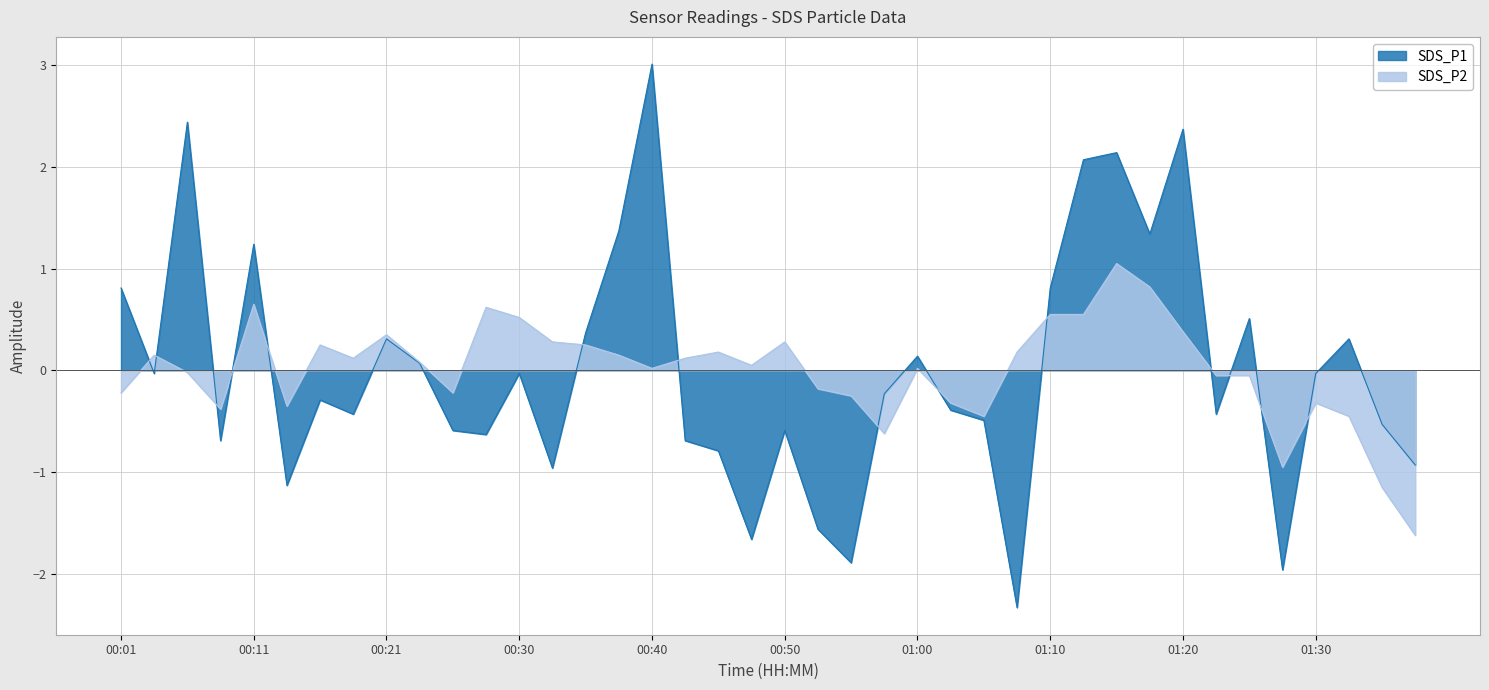

The value of SDS_P2 at 00:52 is -0.2. True or false?

True